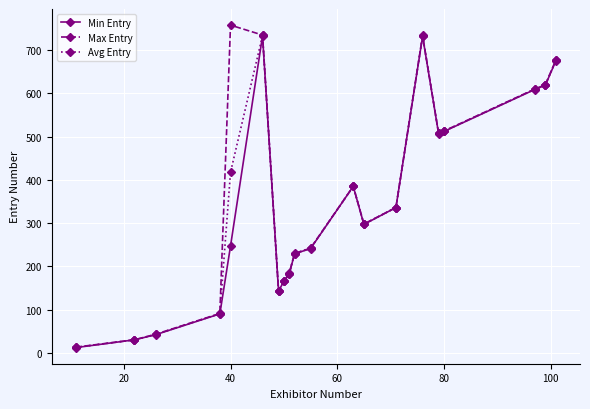

How many values in the Avg Entry series are below 336?

10